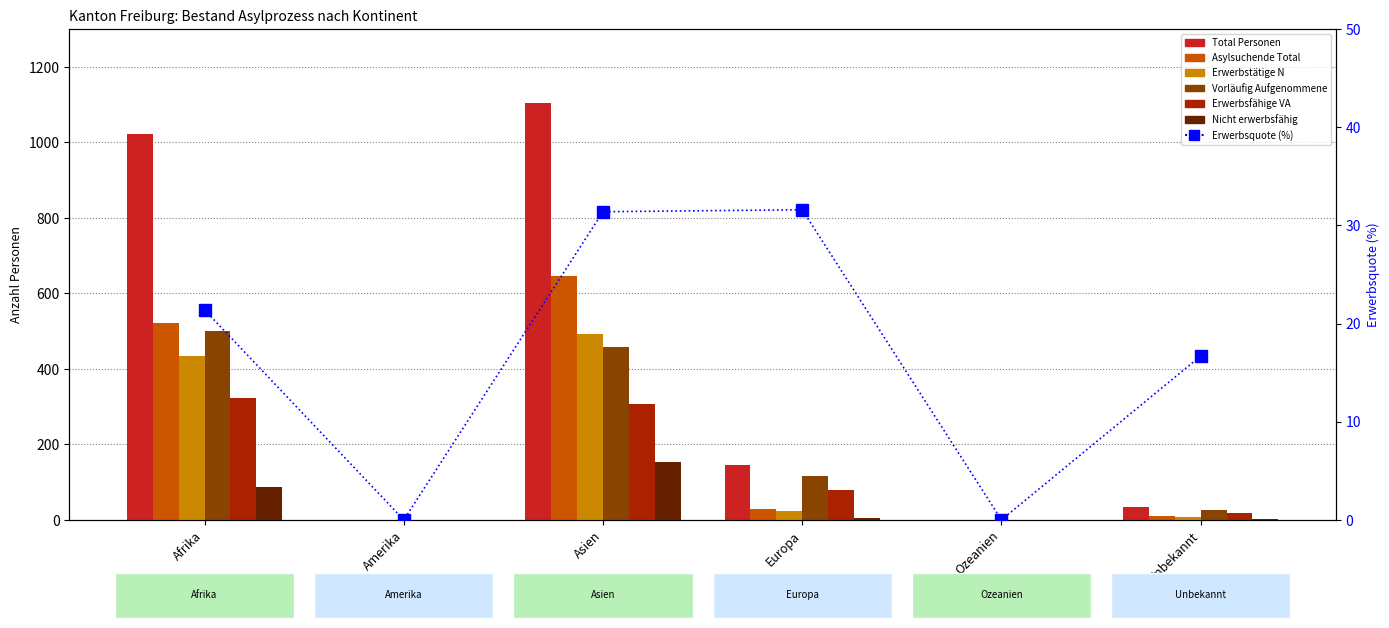

How many data points in Vorläufig Aufgenommene are above 117?

2